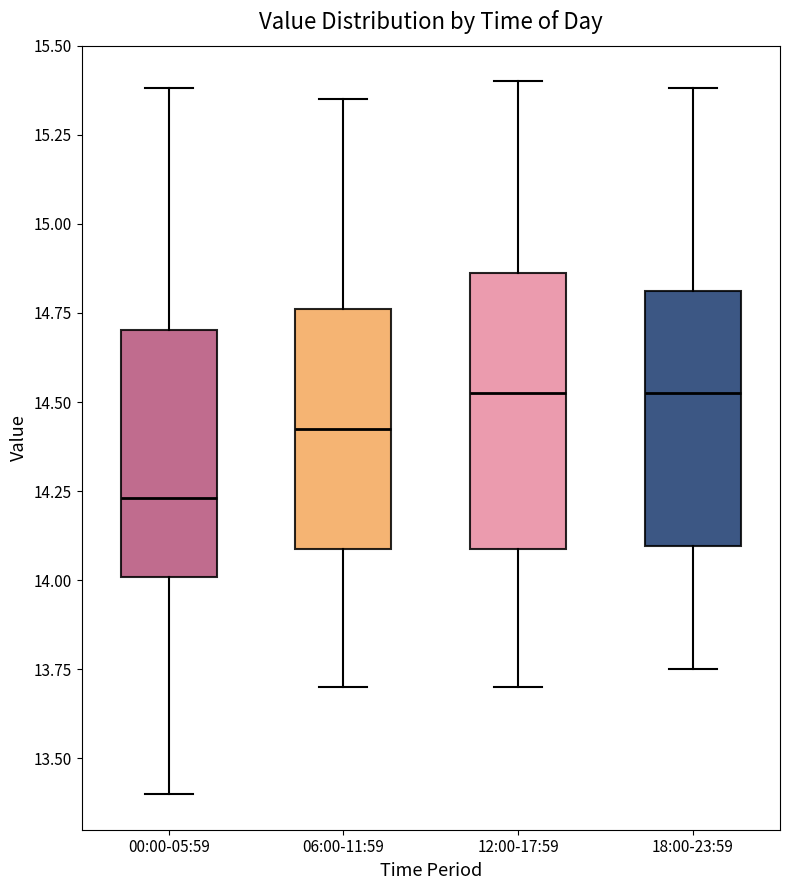

Which box's median line is the lowest?

00:00-05:59